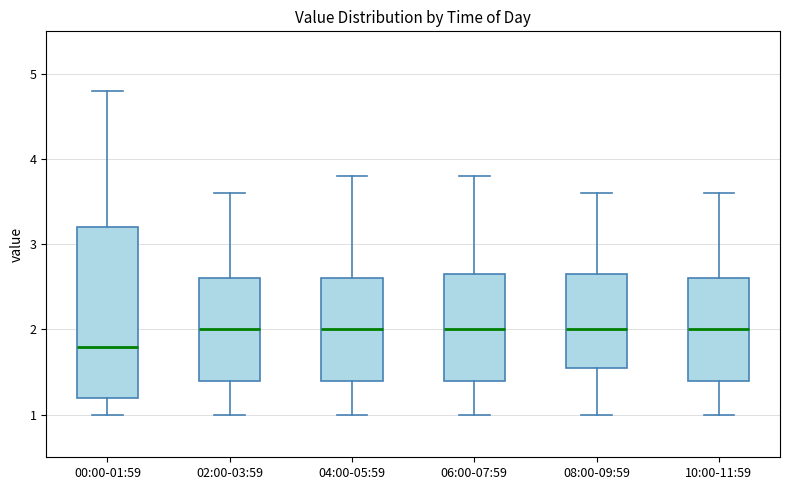

Where does the upper whisker of the box for 04:00-05:59 end on the y-axis? The values are not printed on the chart, so give them approximately, as read against the axis.

3.8